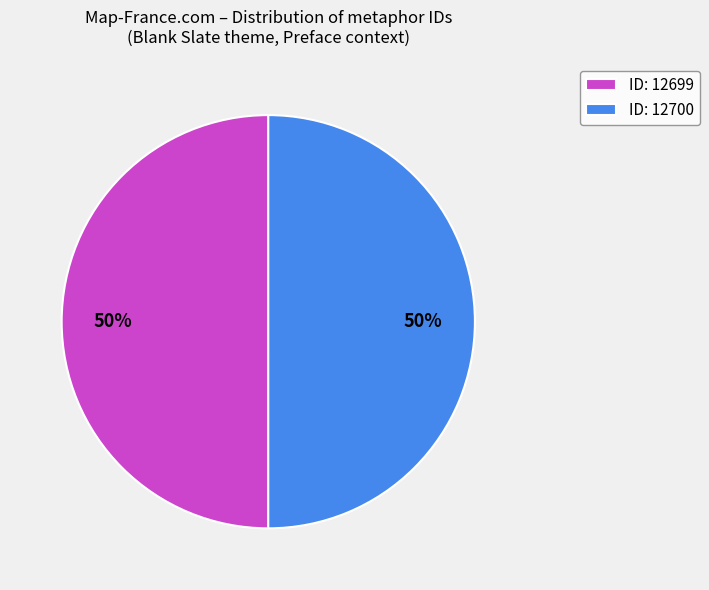

To the nearest percent, what is the average slice percentage?

50%